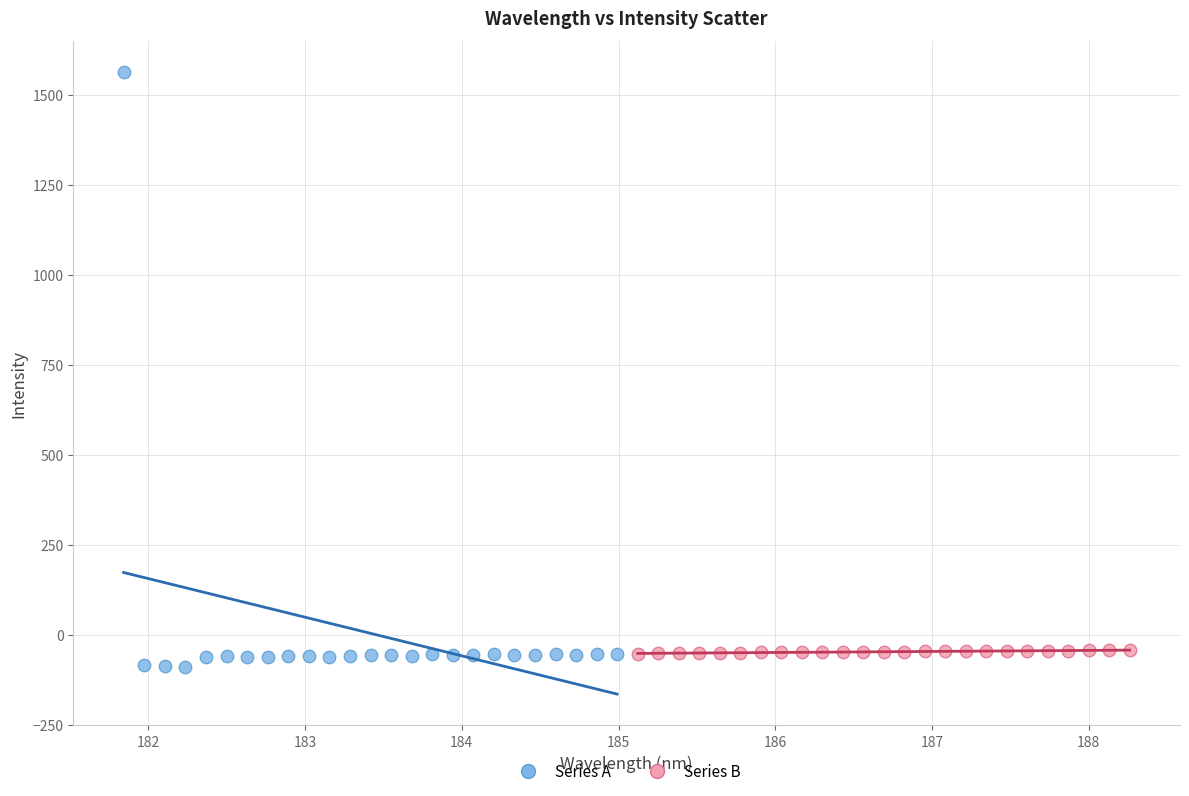

Which series reaches the maximum Y coordinate?

Series A